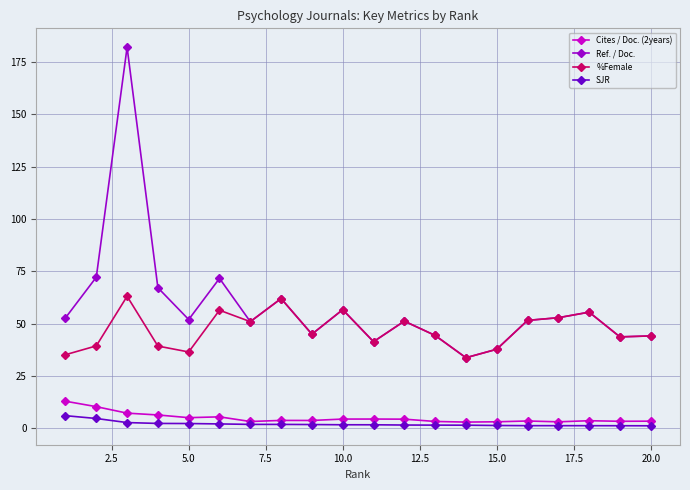

Does the chart display data point markers on the line(s)?

Yes